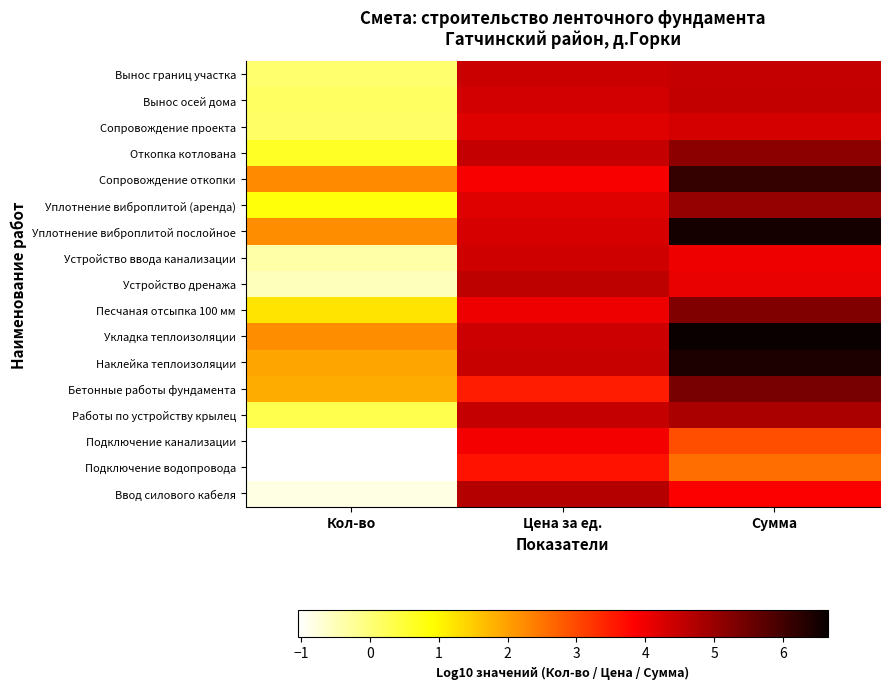

How many series are shown in this chart?

17